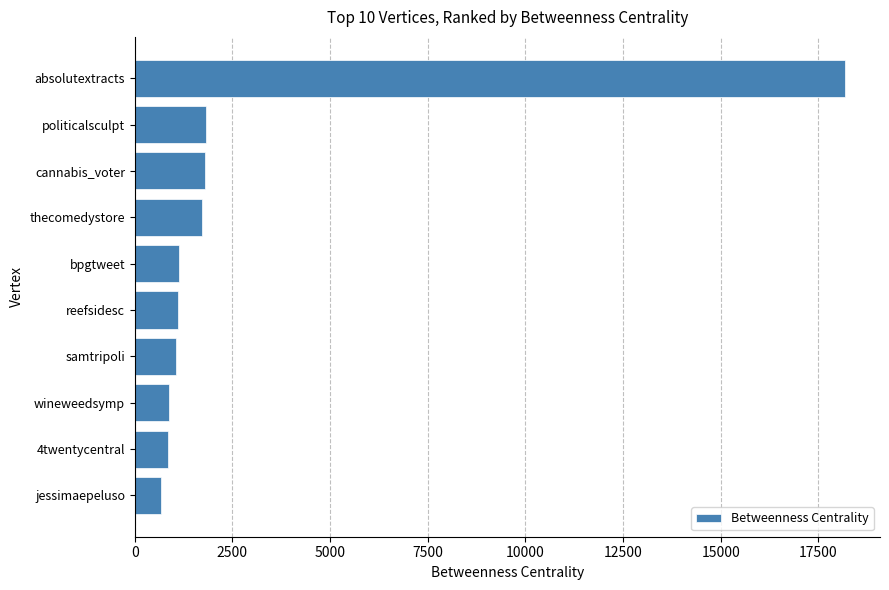

What is the label of the 8th bar from the bottom?

cannabis_voter